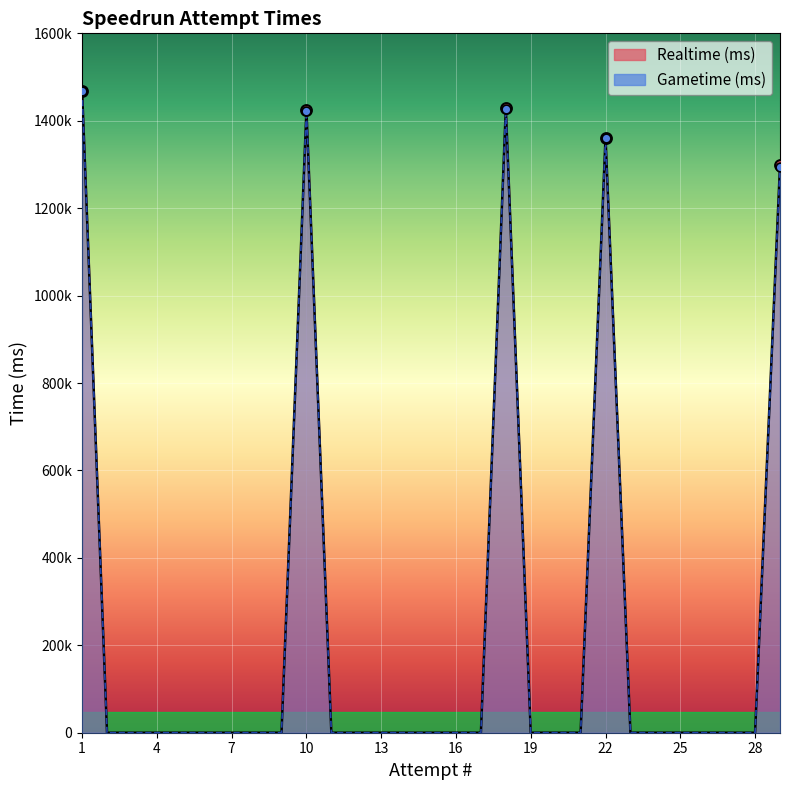

Which series contains the lowest Y value?

Realtime (ms)